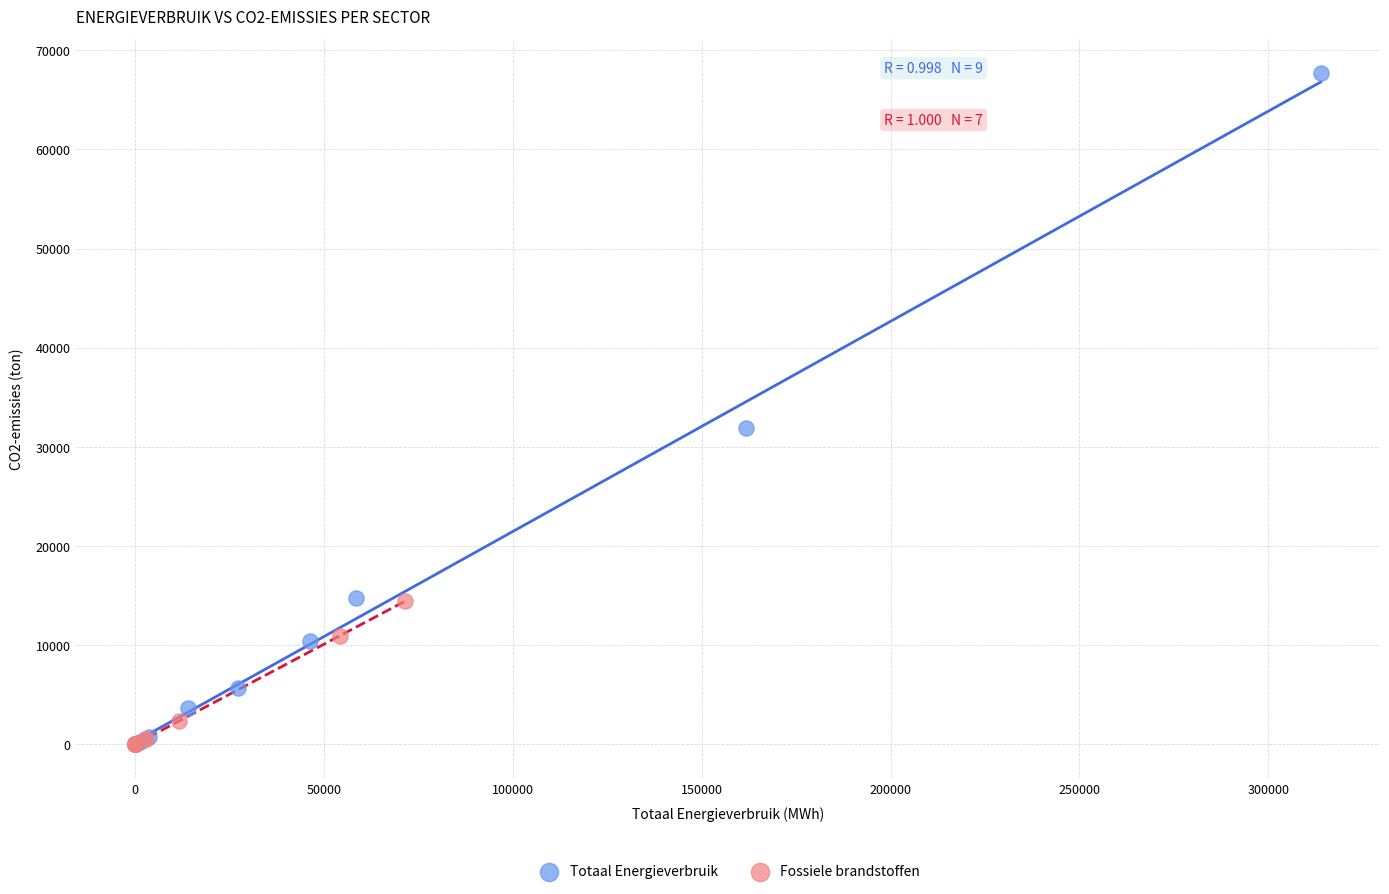

Which series has the largest Y range (max minus min)?

Totaal Energieverbruik